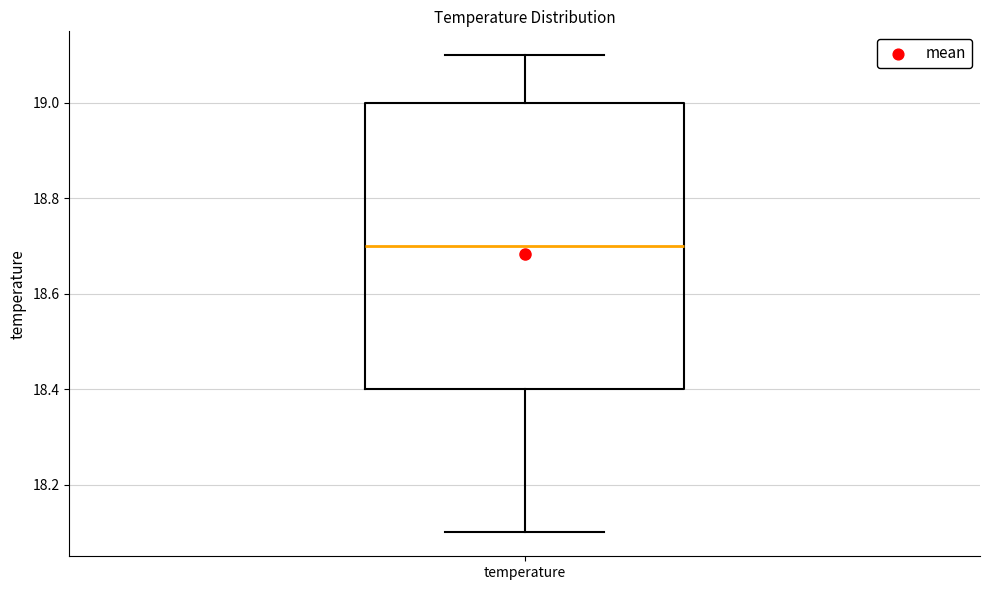

Read this box plot against the y-axis: the position of the median line, the range covered by the box, and the ends of both whiskers. The values are not printed on the chart, so give them approximately, as read against the axis.

median 18.7, box 18.4 to 19.0, whiskers 18.1 to 19.1